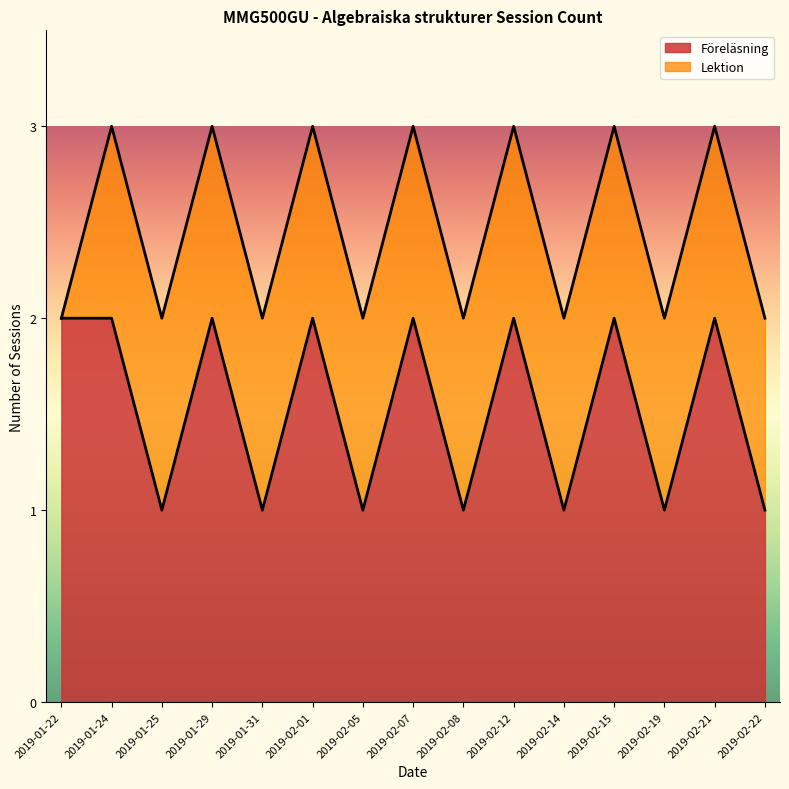

True or false: the data shows 1 at 2019-01-31.

False